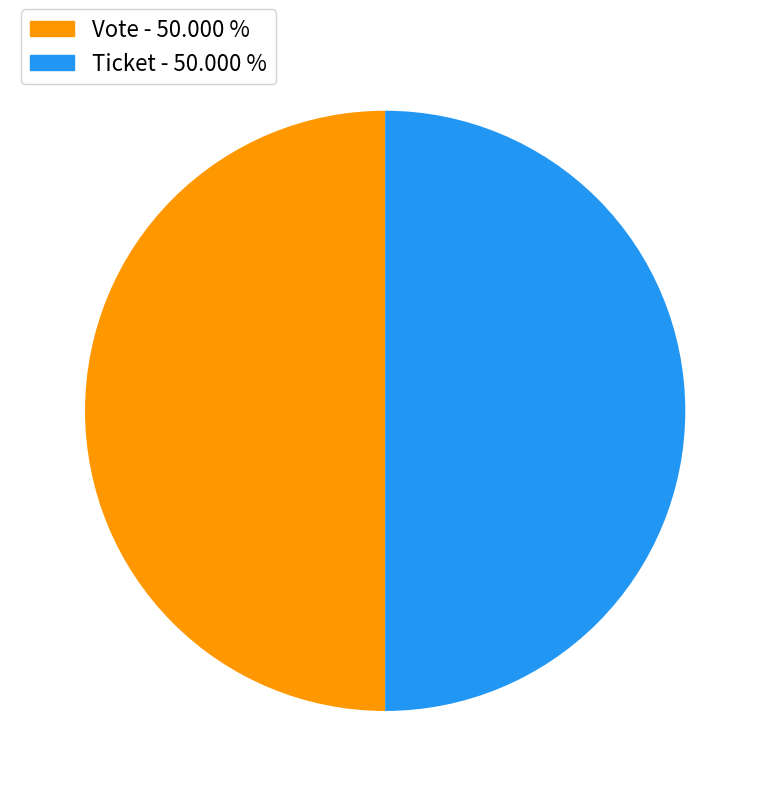

How many slices are in this pie chart?

2